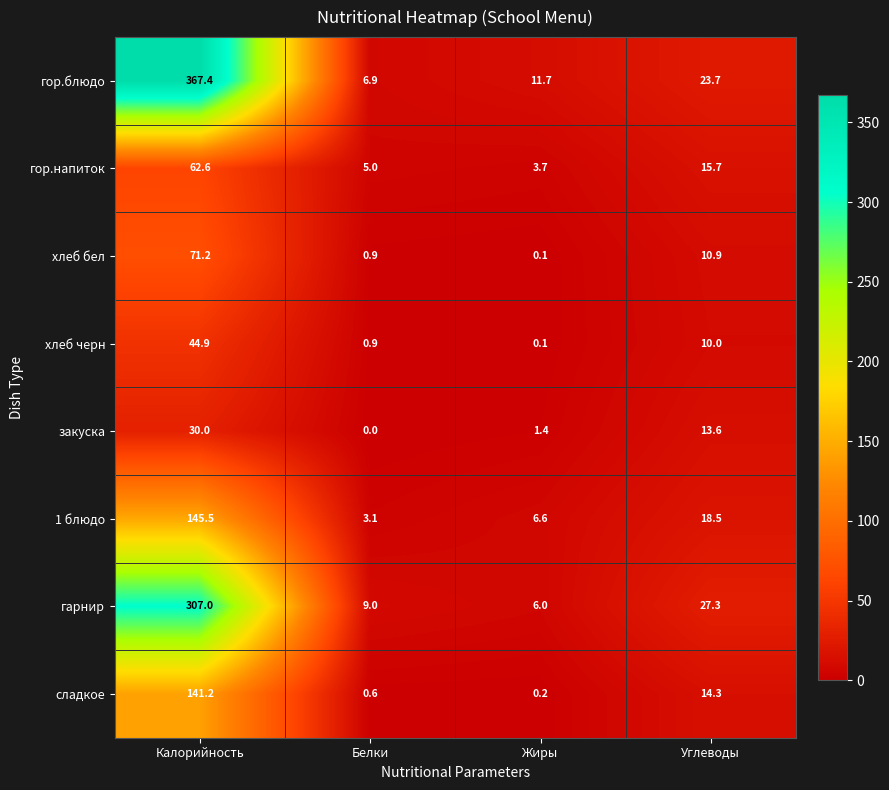

What is the average value of the сладкое series?

39.1